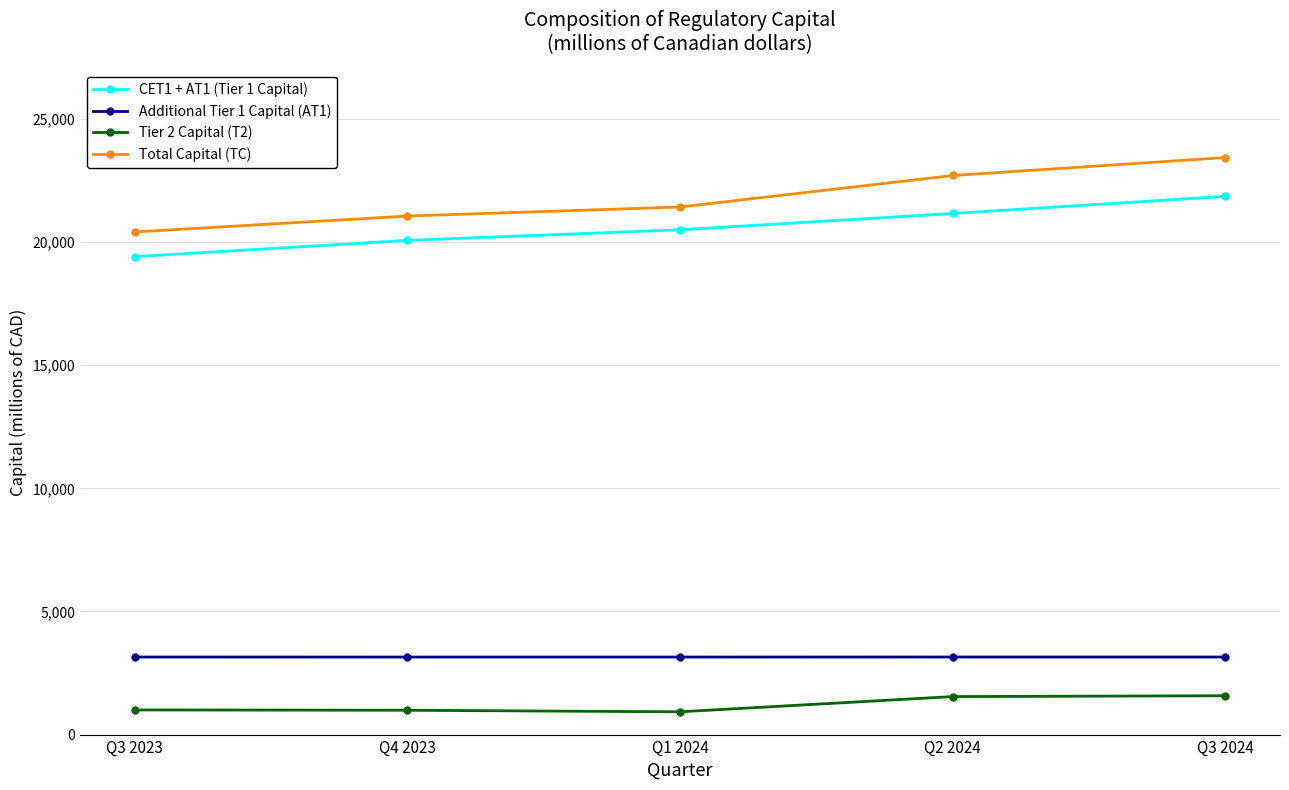

How many lines are shown in the chart?

4